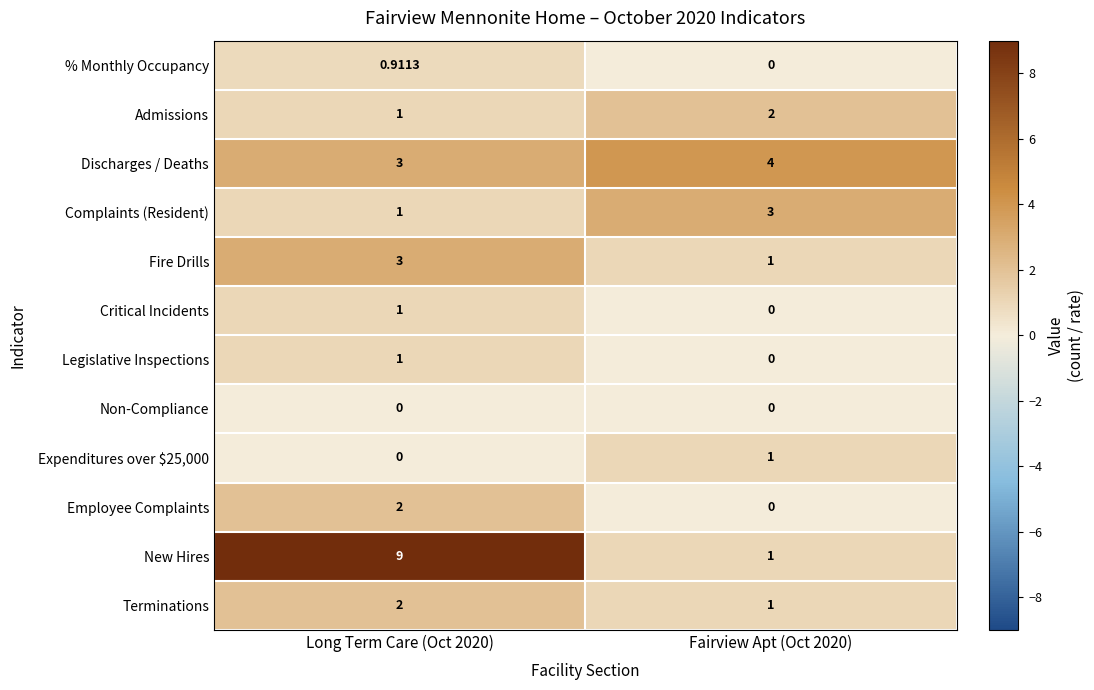

Which series has the largest total across all categories?

New Hires